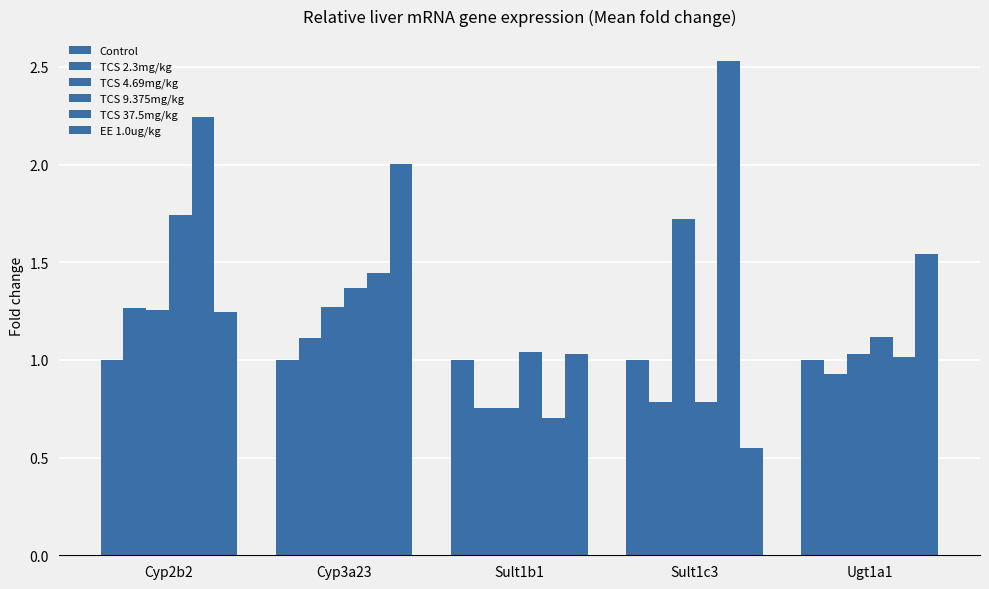

What is the average value of the EE 1.0ug/kg series?

1.3